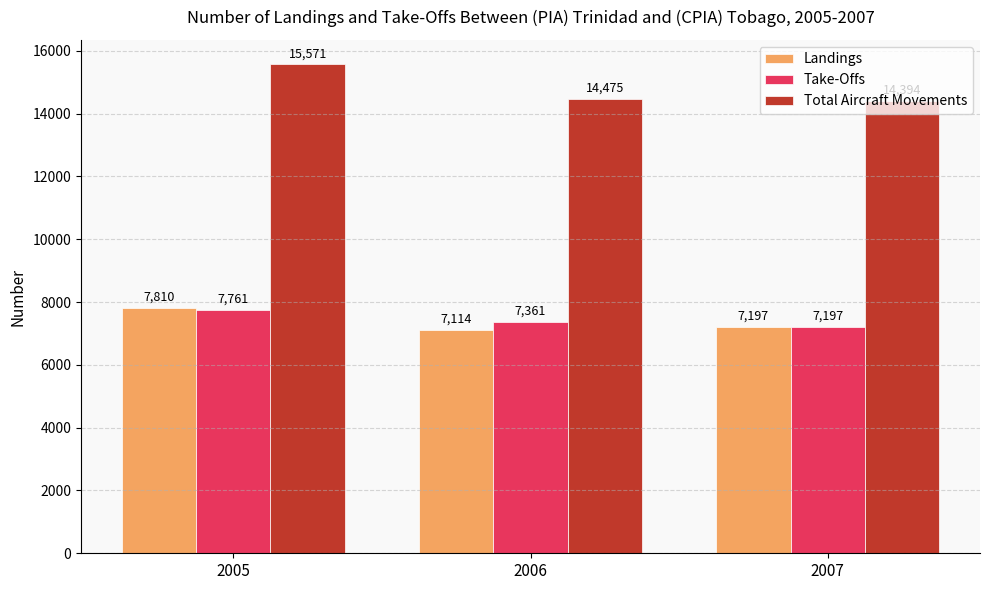

The Total Aircraft Movements series shows 14394 at 2007. True or false?

True